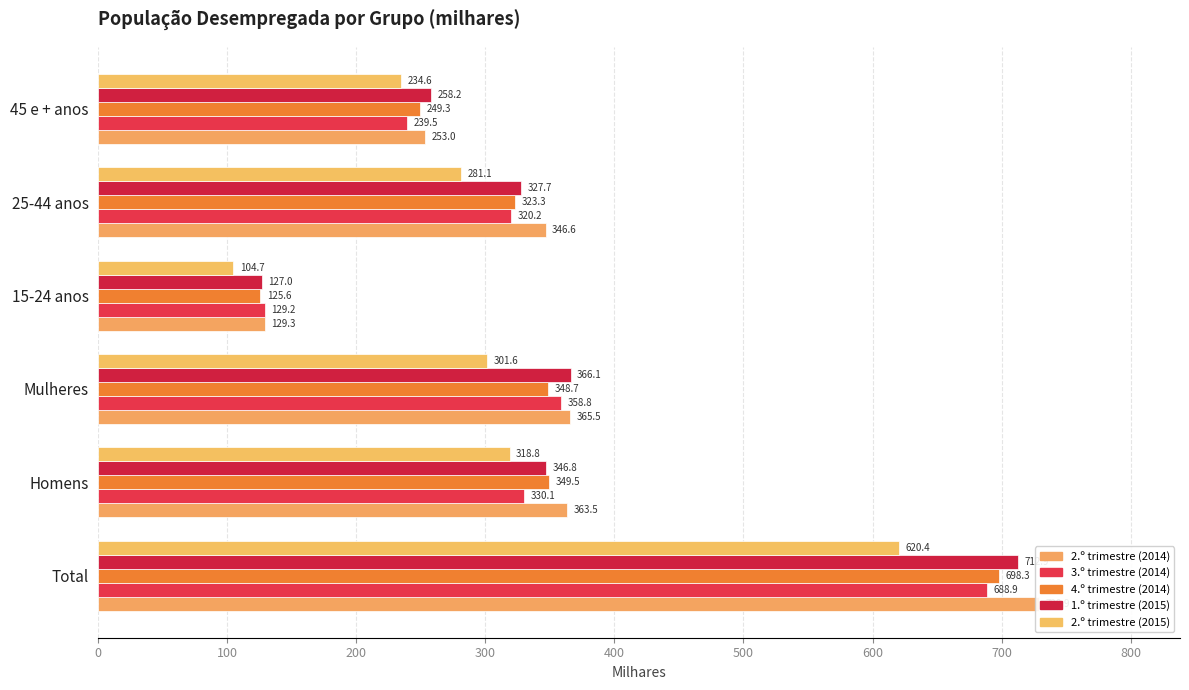

What is the difference between the second highest and minimum values in the 3.º trimestre (2014) series?

229.6